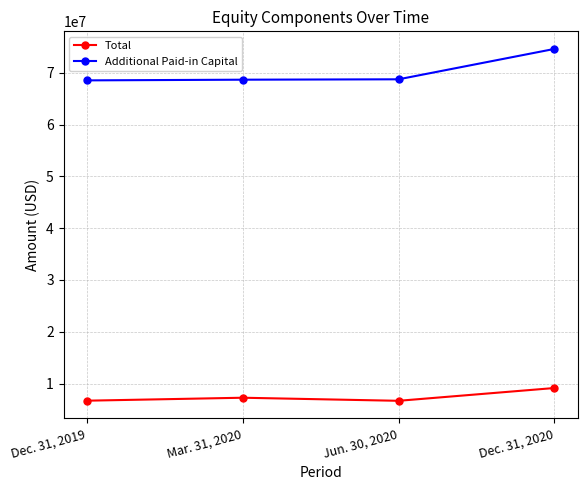

Does the chart display data point markers on the line(s)?

Yes